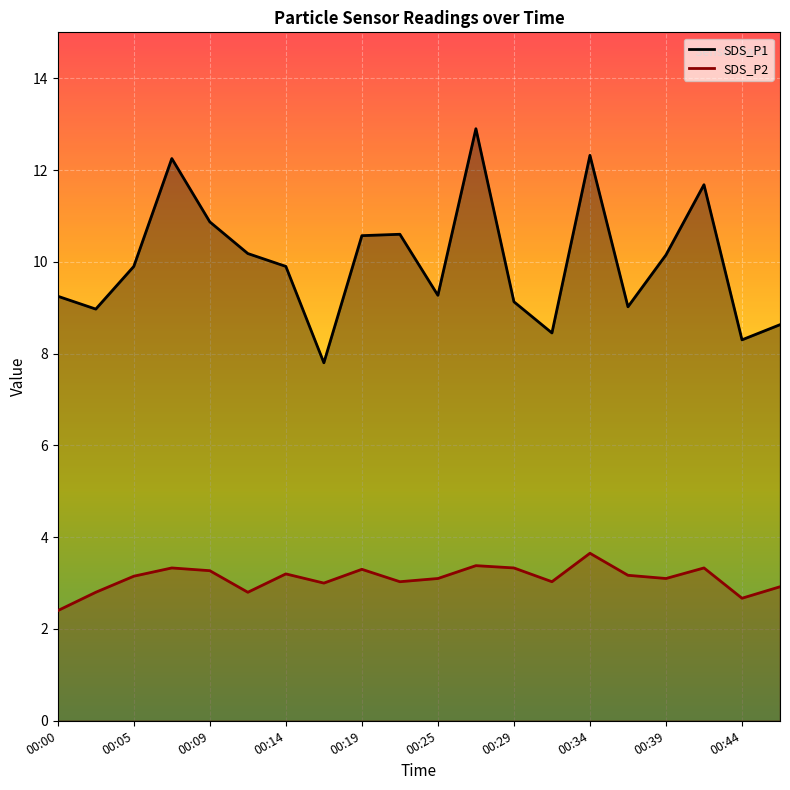

At which category is the sum across all series the highest?

00:27